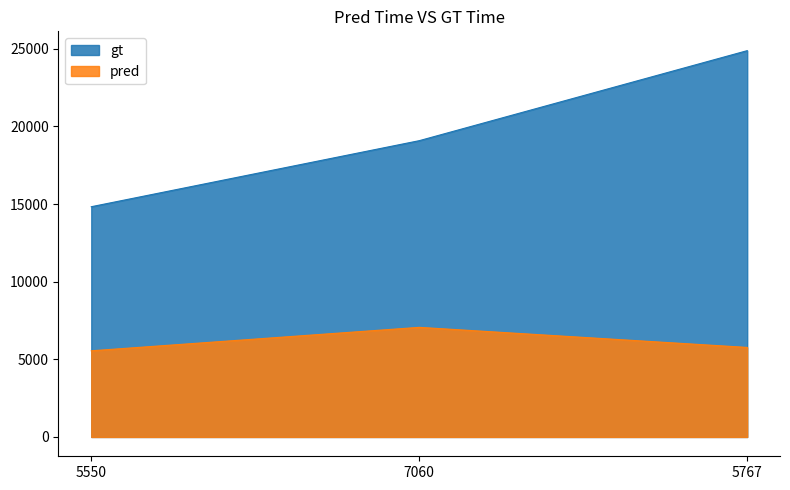

What position from the left is 5550?

1